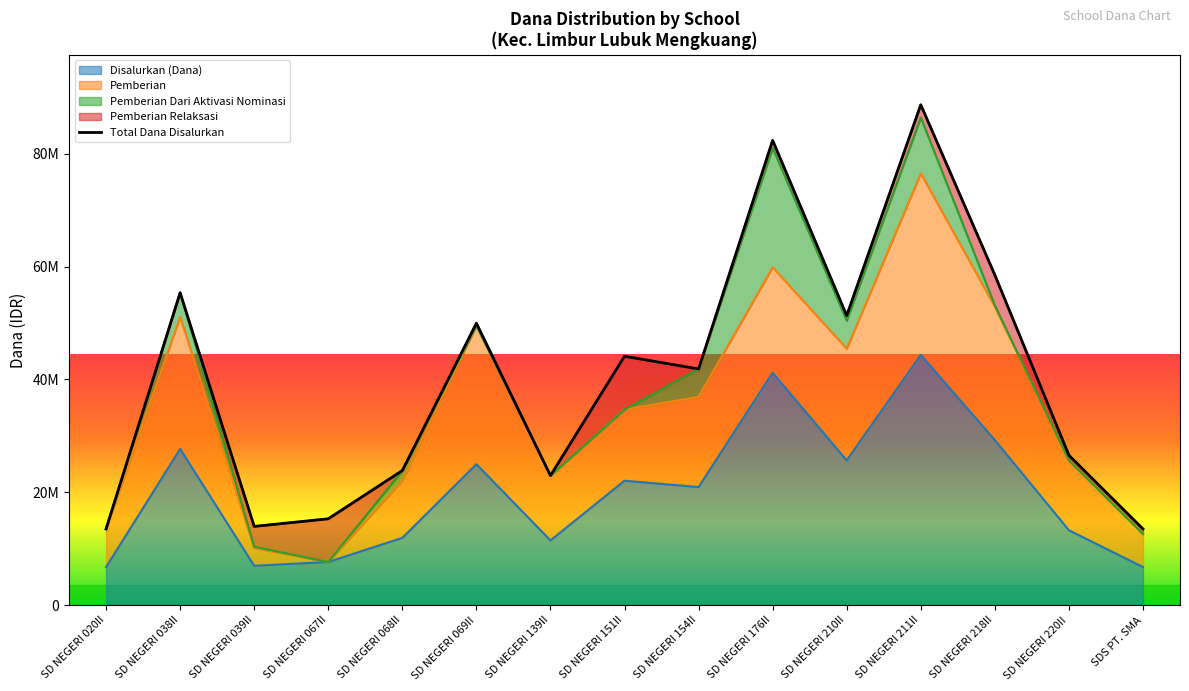

Reading left to right, list all the values displayed in this chart.

13500000	55350000	13950000	15300000	23850000	49950000	22950000	44100000	41850000	82350000	51300000	88650000	58500000	26550000	13500000